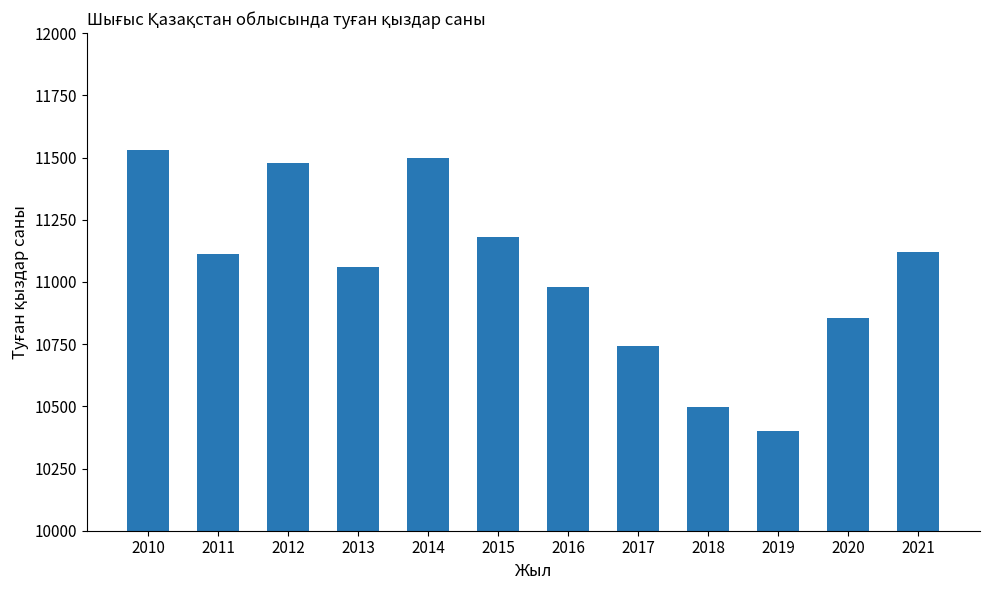

Is it true that the value at 2013 is 7289?

False